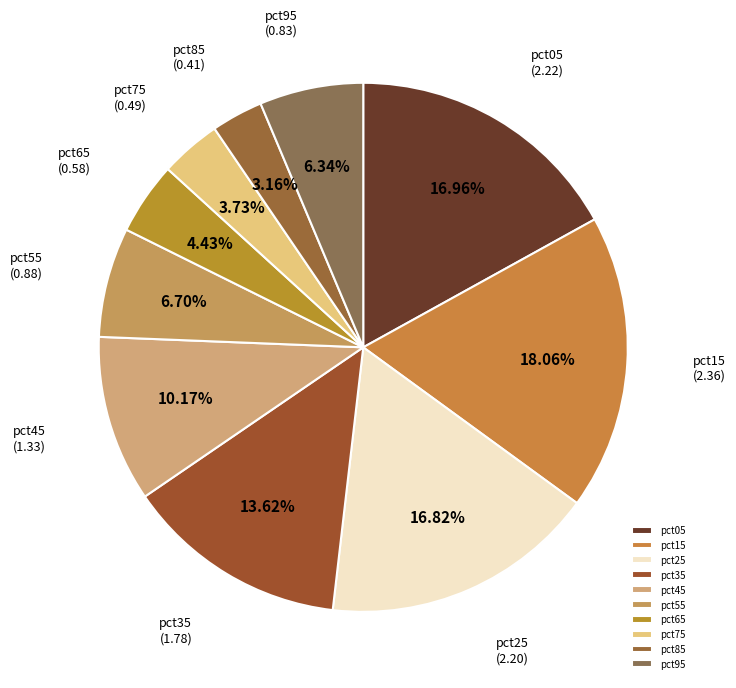

The pct35 slice represents 20% of the pie. True or false?

False